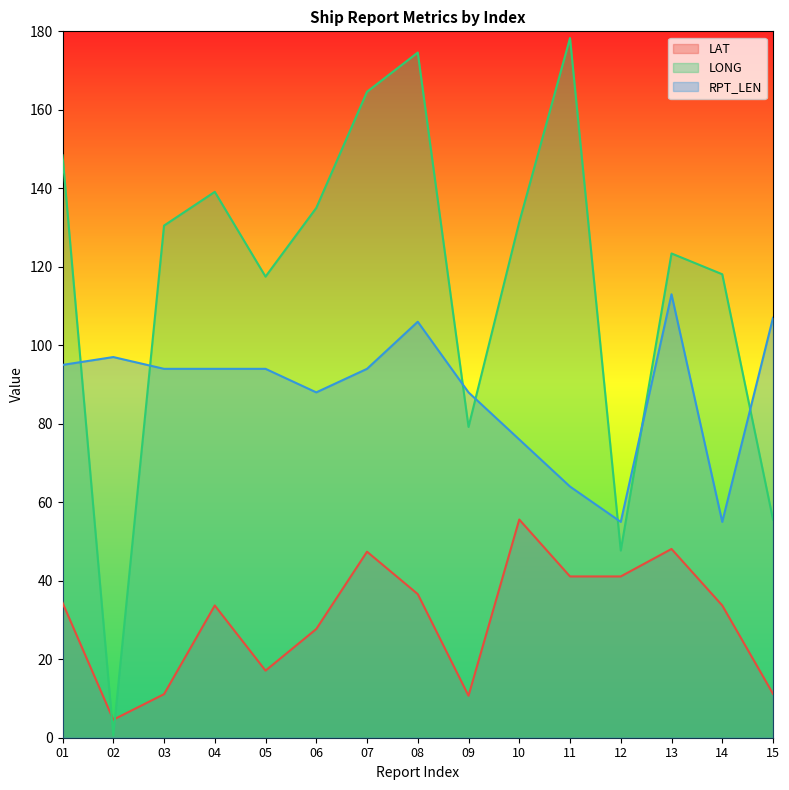

Reading left to right, transcribe all the data shown in this chart.

LAT: 01=34.4	02=4.6	03=11.1	04=33.7	05=17.1	06=27.7	07=47.4	08=36.6	09=10.7	10=55.6	11=41.1	12=41.1	13=48.1	14=33.7	15=11.2
LONG: 01=148.4	02=0.6	03=130.5	04=139.1	05=117.5	06=135.0	07=164.6	08=174.6	09=79.2	10=131.4	11=178.3	12=47.7	13=123.4	14=118.1	15=55.6
RPT_LEN: 01=95.0	02=97.0	03=94.0	04=94.0	05=94.0	06=88.0	07=94.0	08=106.0	09=88.0	10=76.0	11=64.0	12=55.0	13=113.0	14=55.0	15=107.0